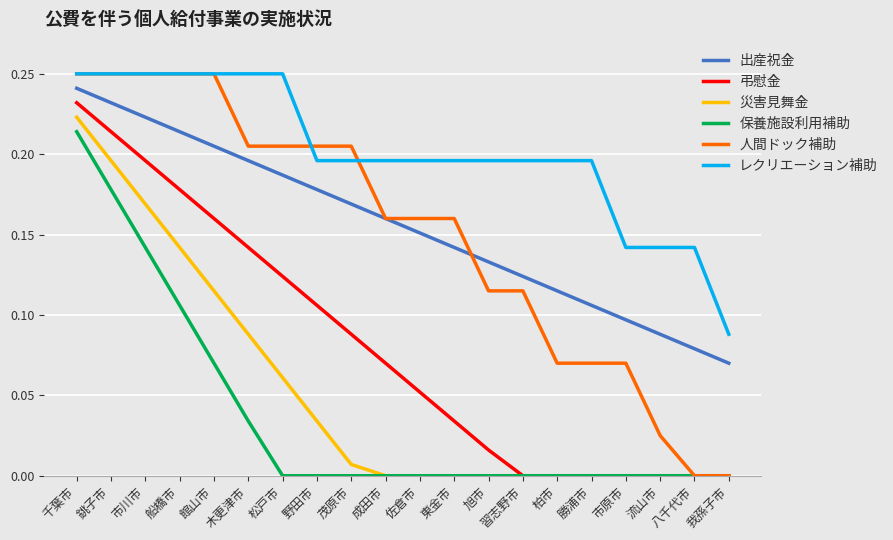

What position from the left is 館山市?

5